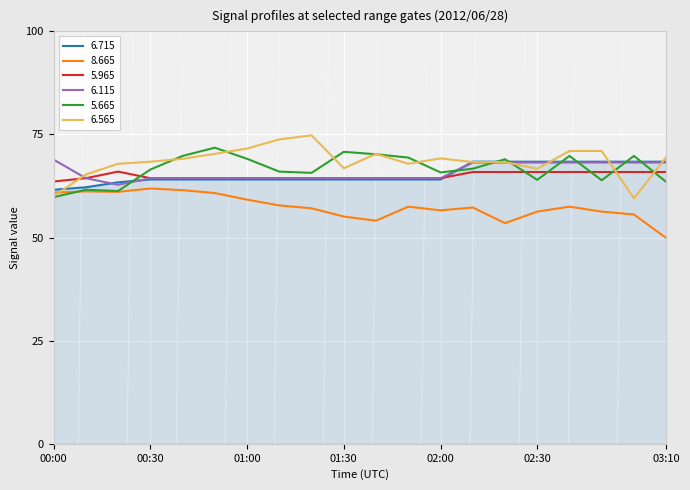

True or false: 8.665 and 5.965 intersect in this chart.

False